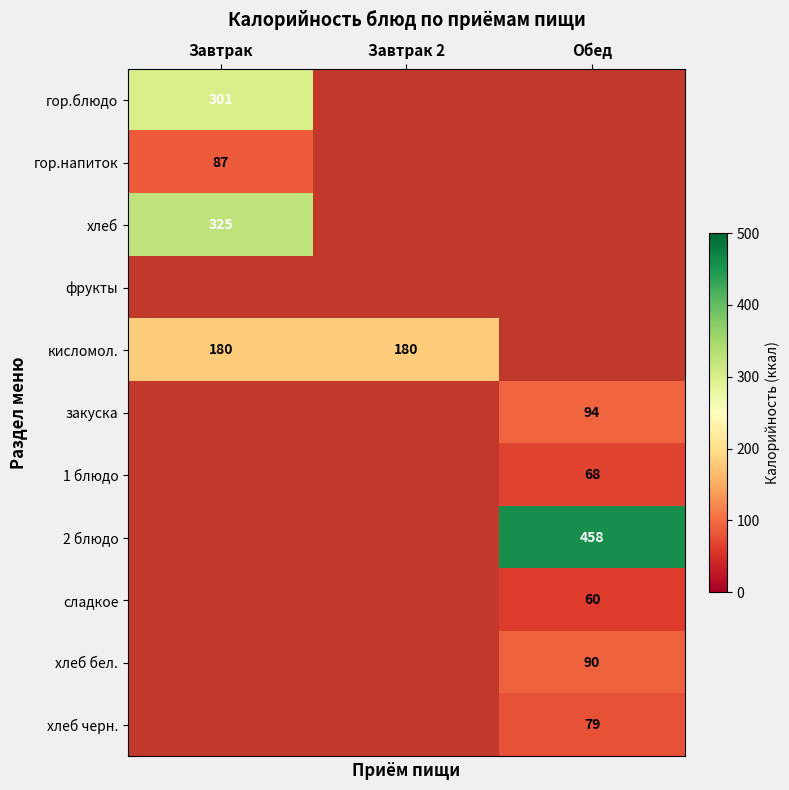

Is it true that 1 блюдо equals 68 at Обед?

True